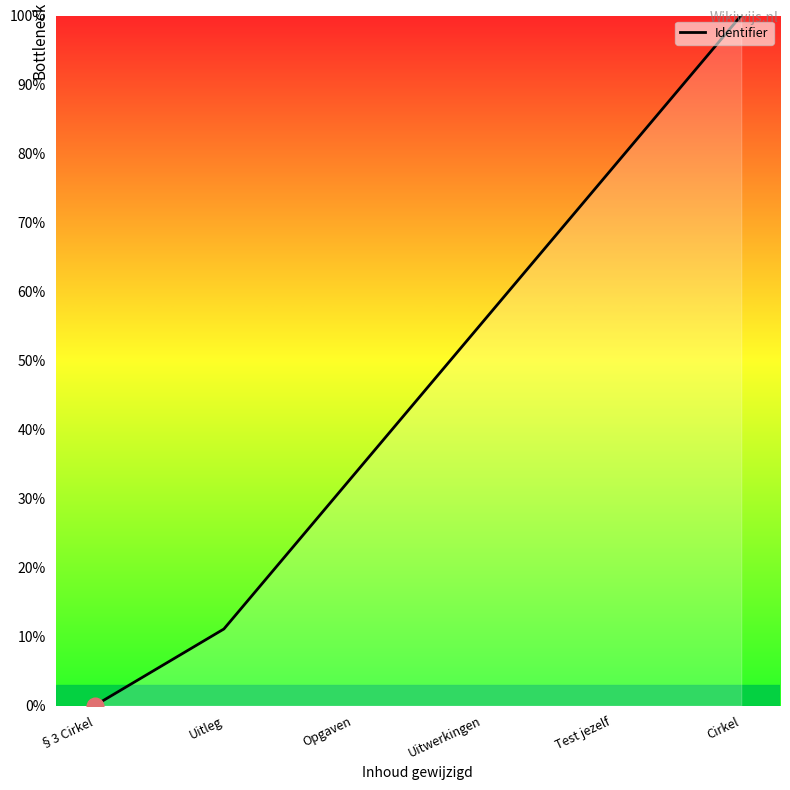

Is it true that the value at Cirkel is 100.0?

True